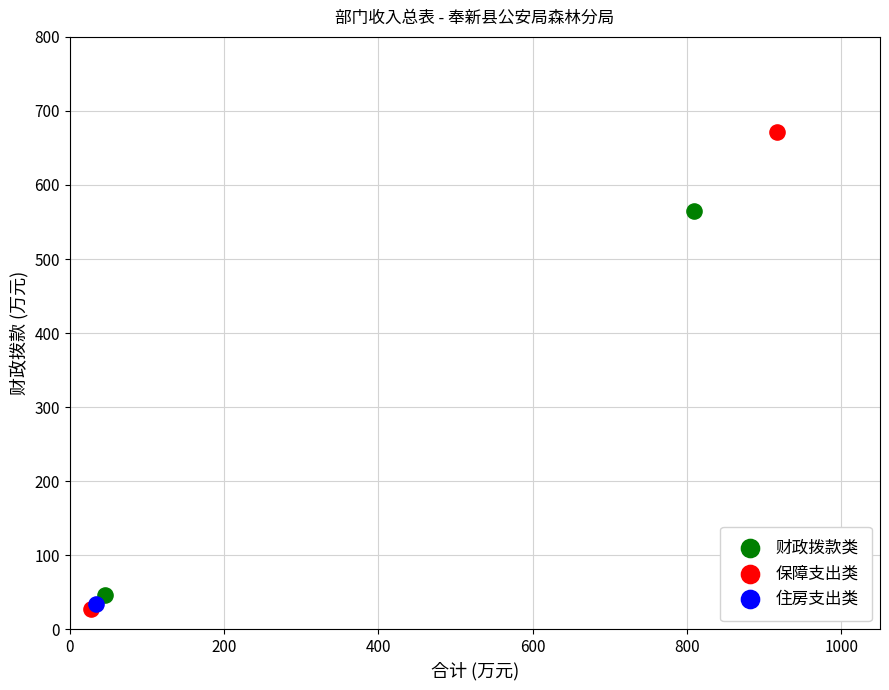

What are all the series names shown in the legend?

财政拨款类, 保障支出类, 住房支出类